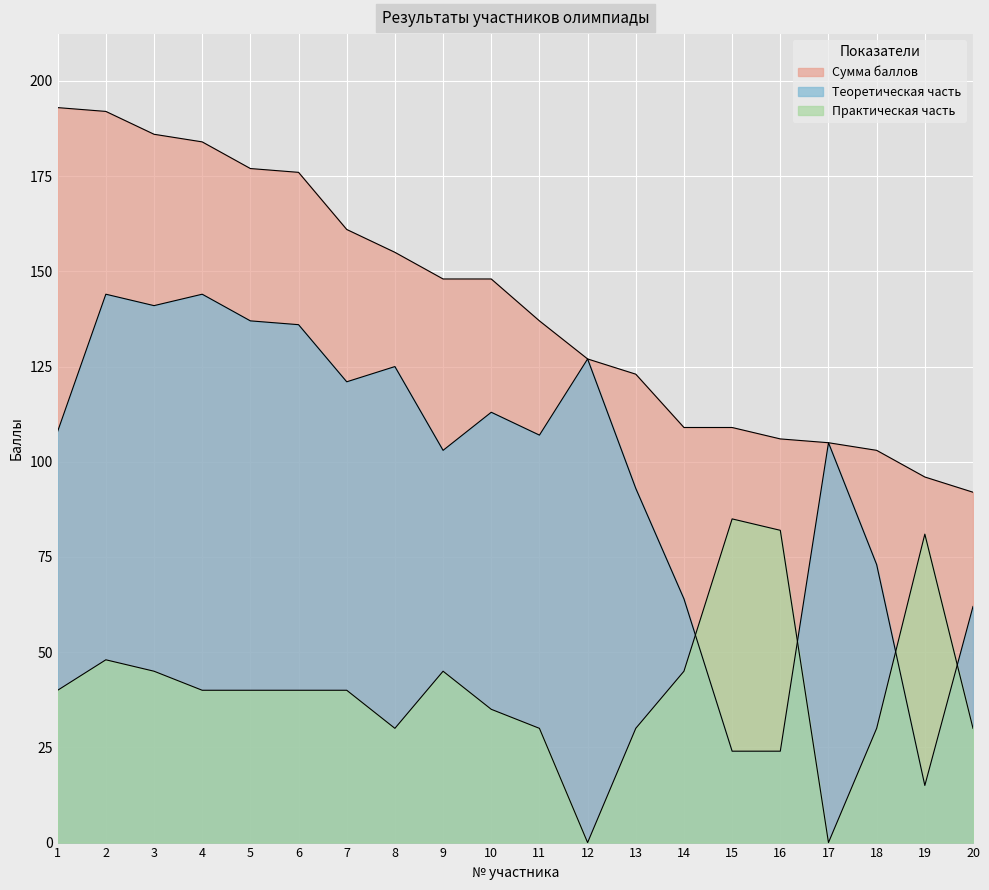

List the labels in order of Теоретическая часть value, smallest first.

19, 15, 16, 20, 14, 18, 13, 9, 17, 11, 1, 10, 7, 8, 12, 6, 5, 3, 2, 4